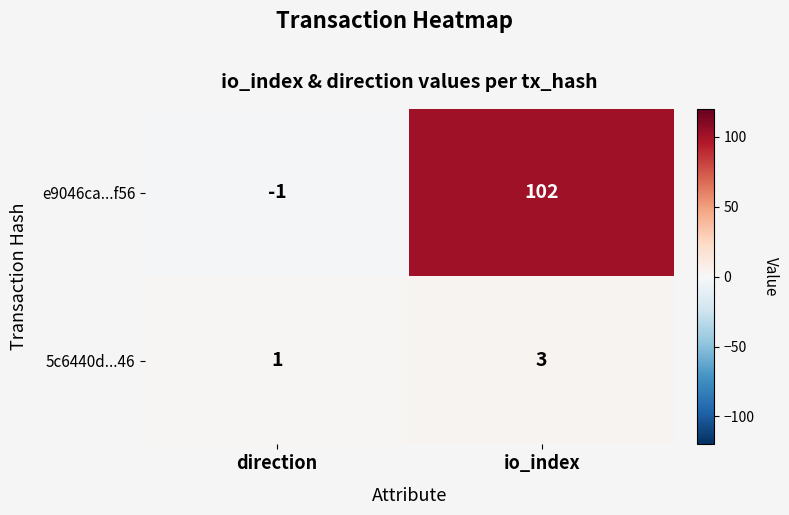

Which label corresponds to the smallest value in the chart?

direction